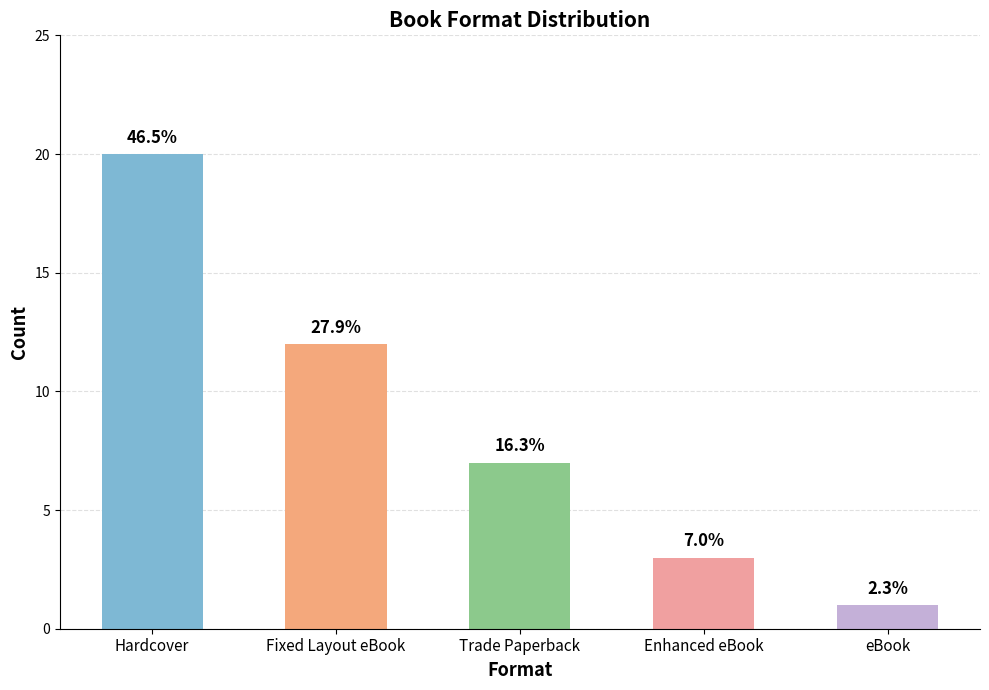

The chart shows a value of 2 at Enhanced eBook. True or false?

False